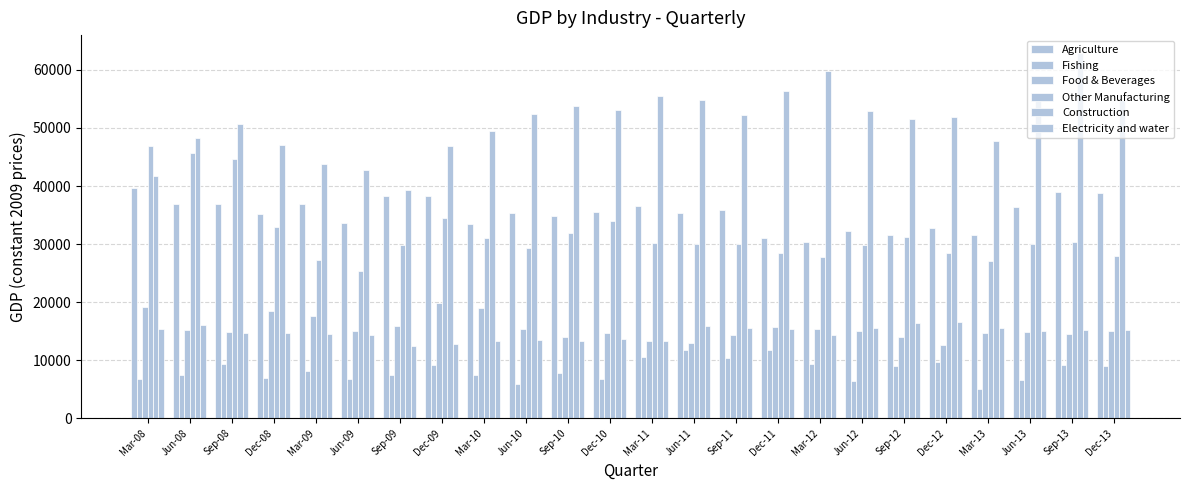

How many data points in Food & Beverages are above 14990?

12